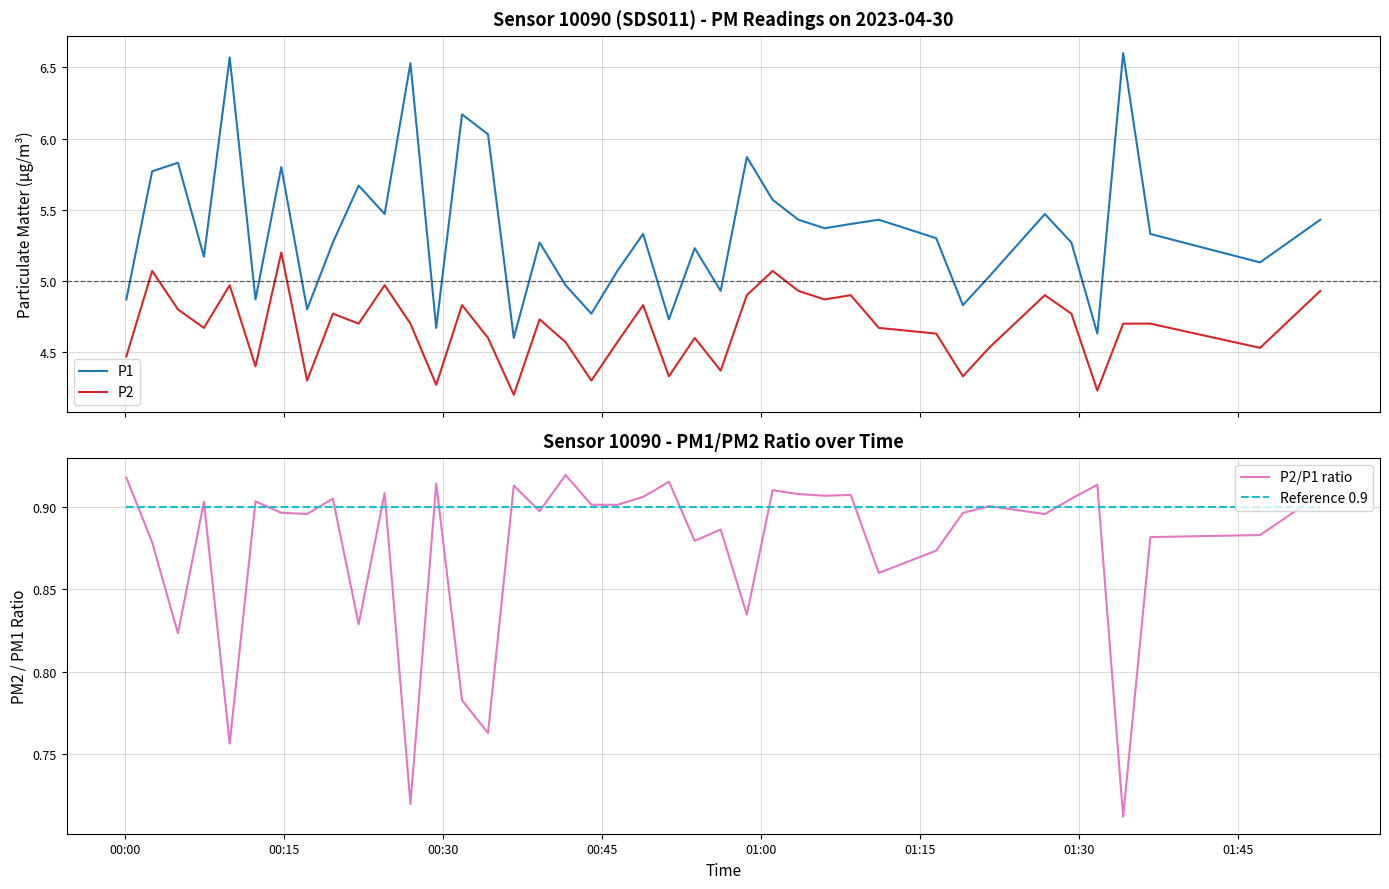

True or false: P1 and P2 cross at least once.

False